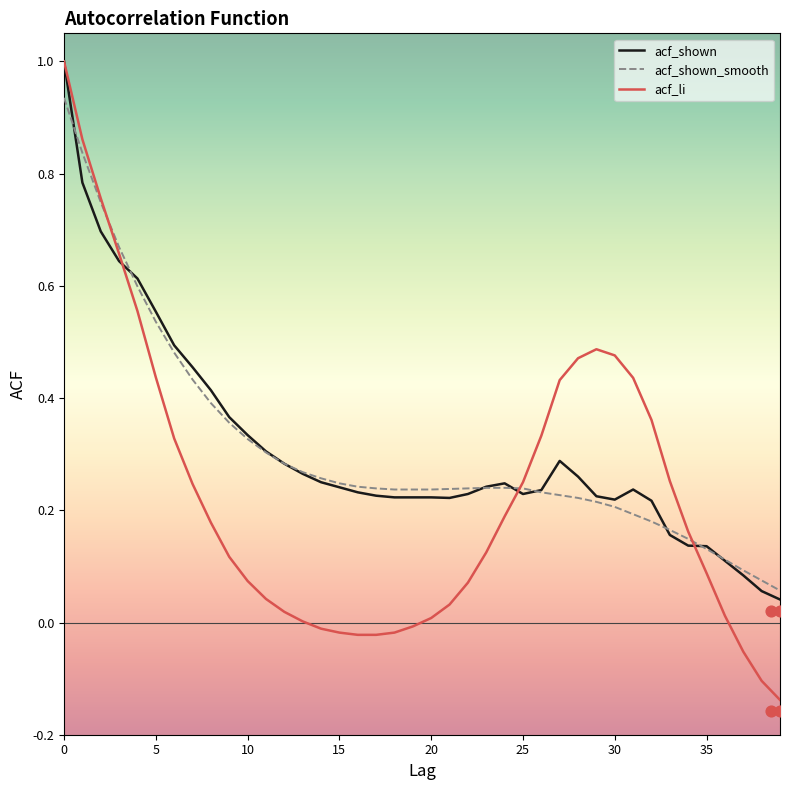

Which series reaches the minimum Y coordinate?

acf_li